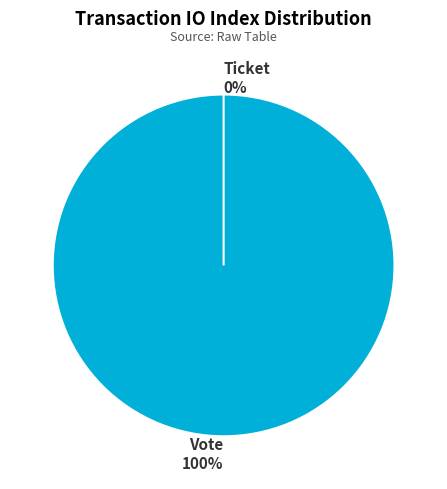

Combined, do Ticket and Vote account for over 50%?

Yes